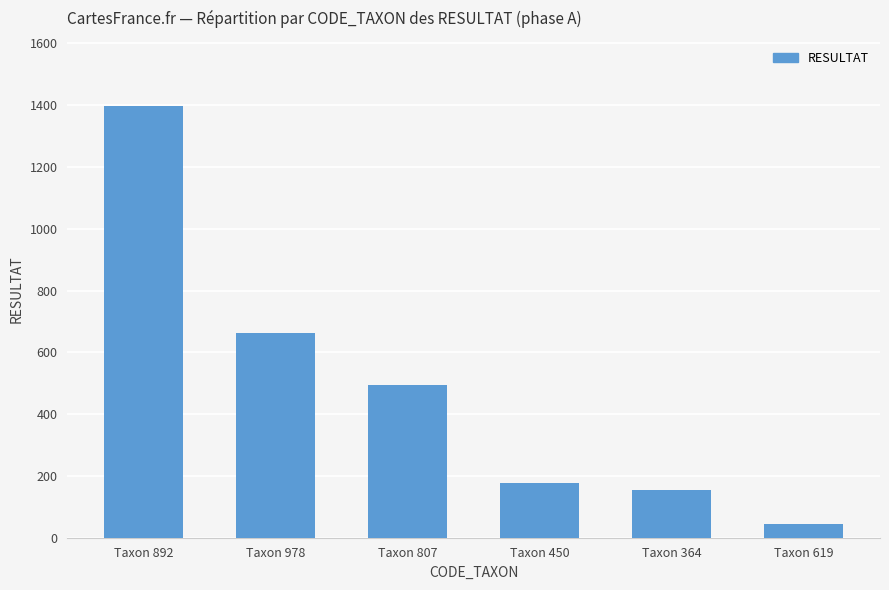

What is the difference between the maximum and minimum values?

1353